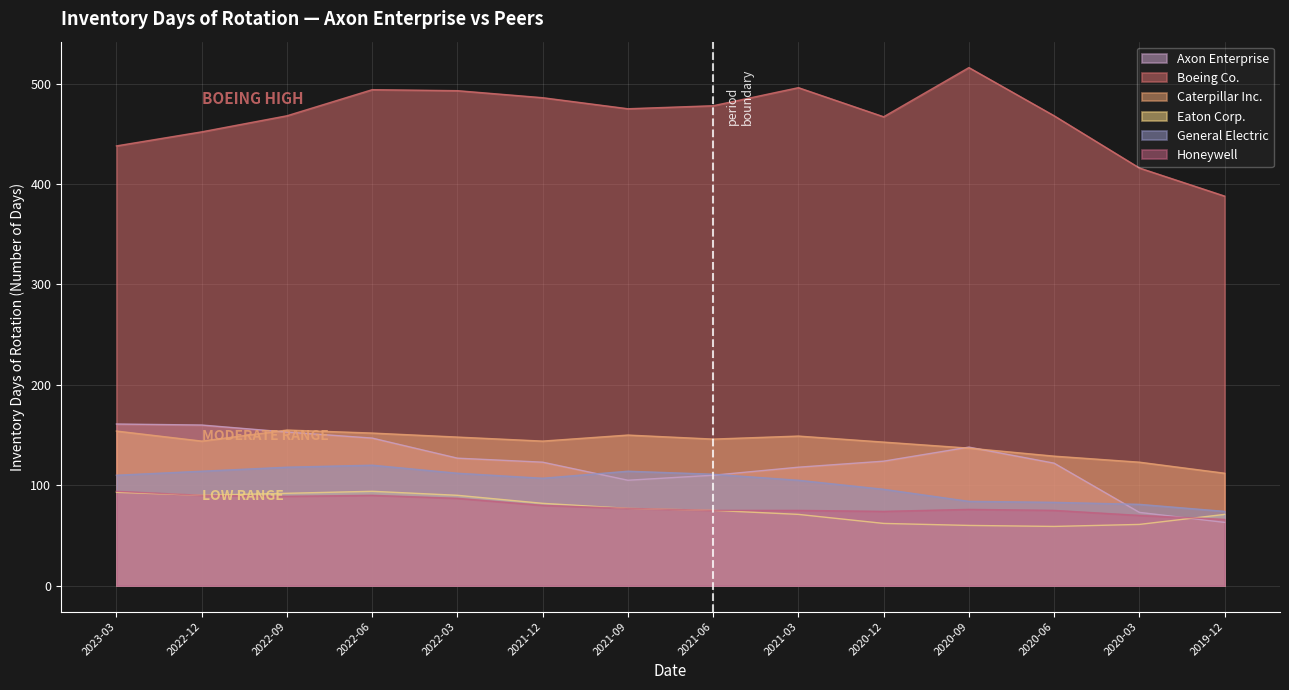

How many values in the General Electric series are below 110?

7